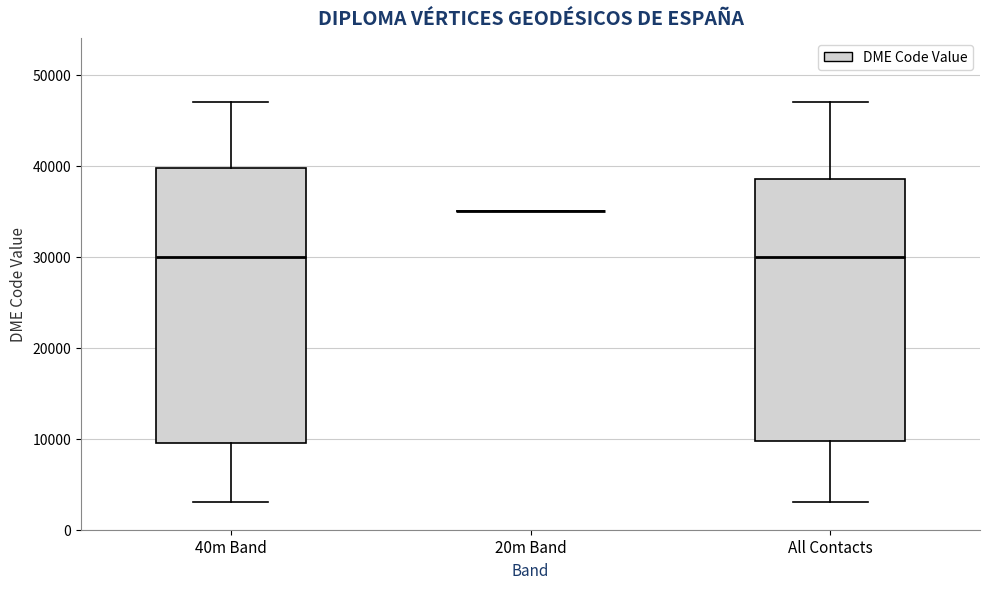

Which box is the tallest, from its lower edge to its upper edge?

40m Band